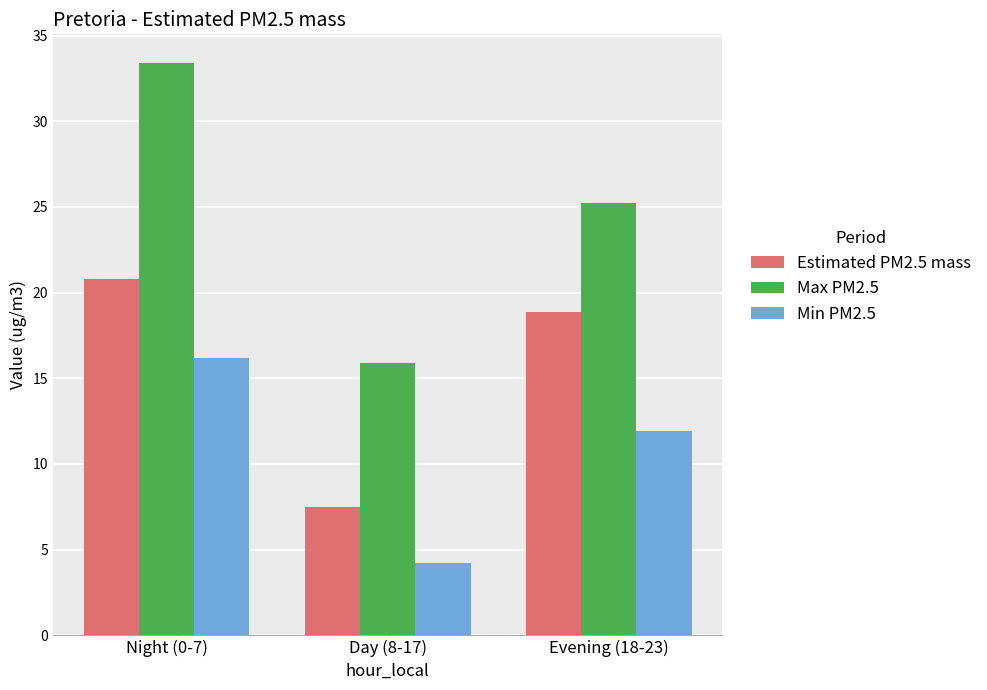

Rank the categories by Estimated PM2.5 mass value from lowest to highest.

Day (8-17), Evening (18-23), Night (0-7)